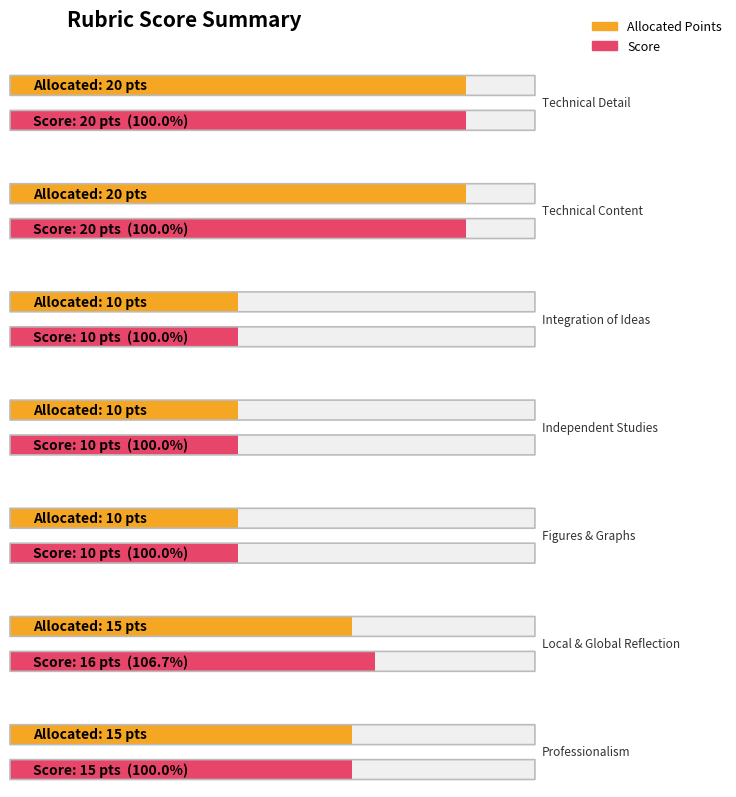

Where is Score nearest to the value 15?

Professionalism